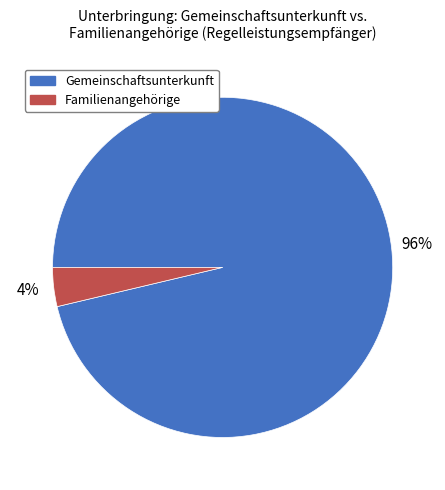

Does any single category account for the majority?

Yes